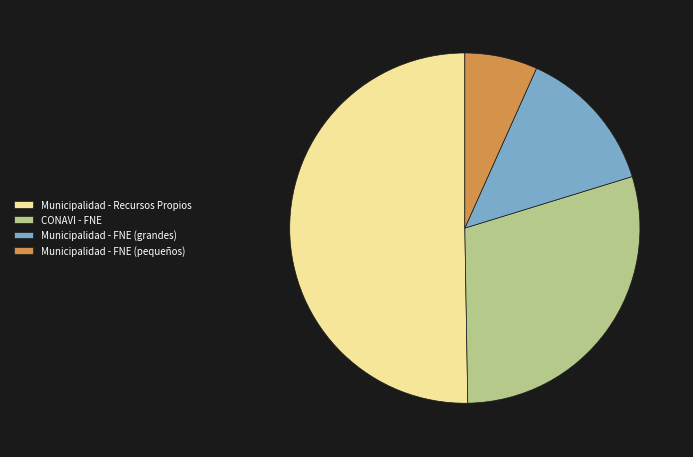

Is the sum of Municipalidad - FNE (pequeños) and CONAVI - FNE greater than half?

No